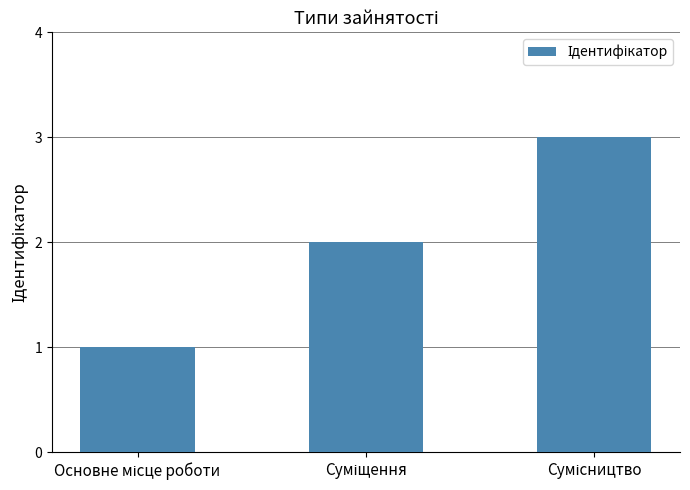

What is the maximum value shown in the chart?

3